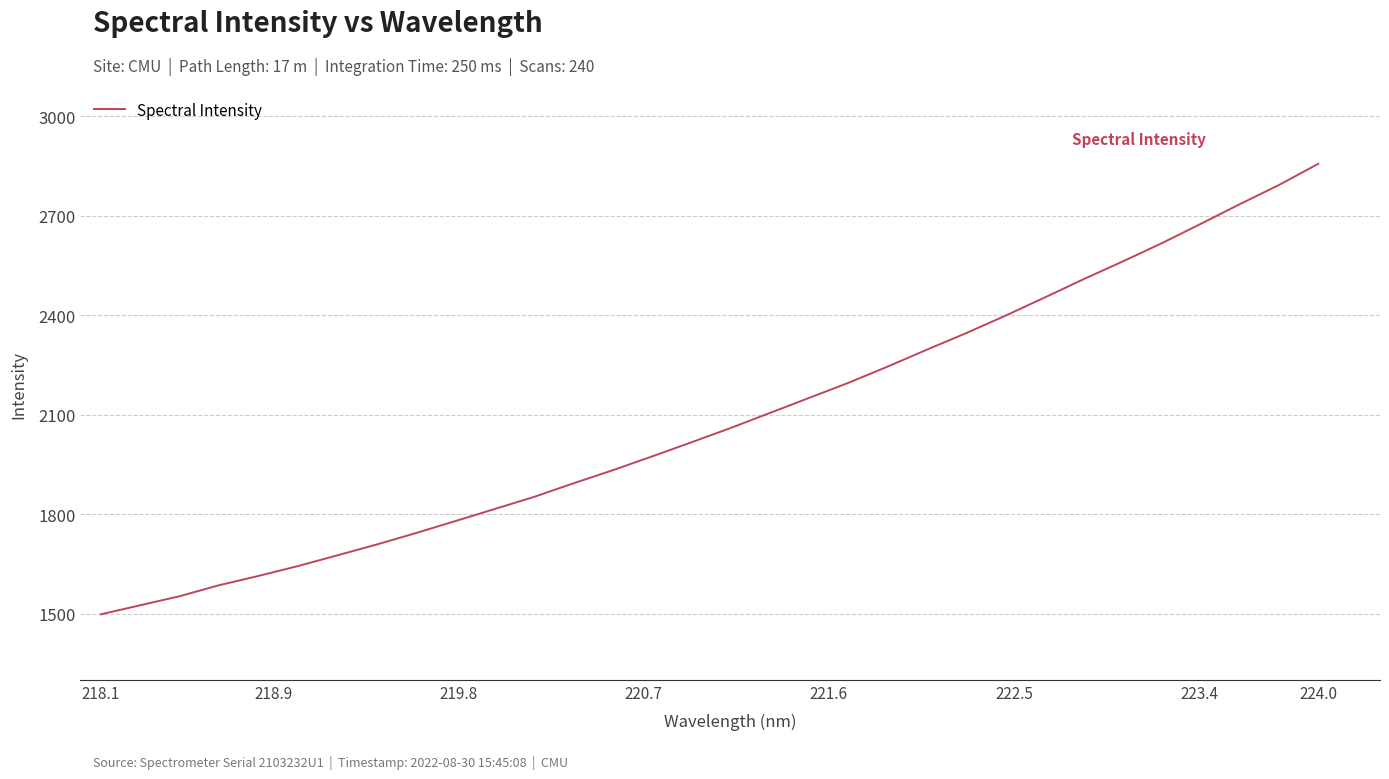

What is the difference between the second highest and second lowest values?

1268.0